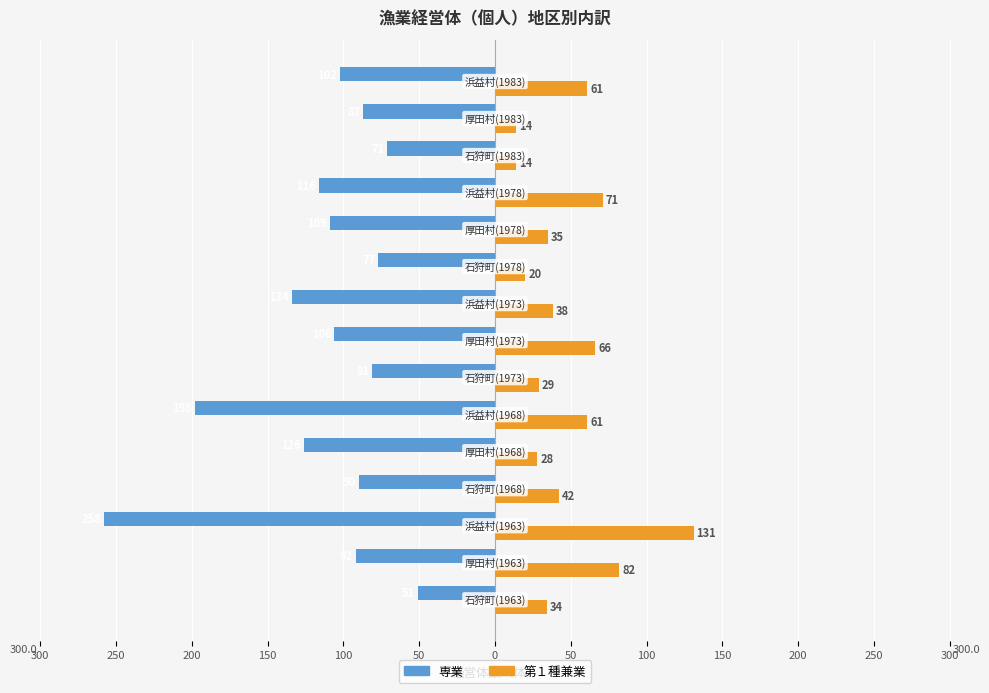

What is the lowest value of the 専業 series?

-258